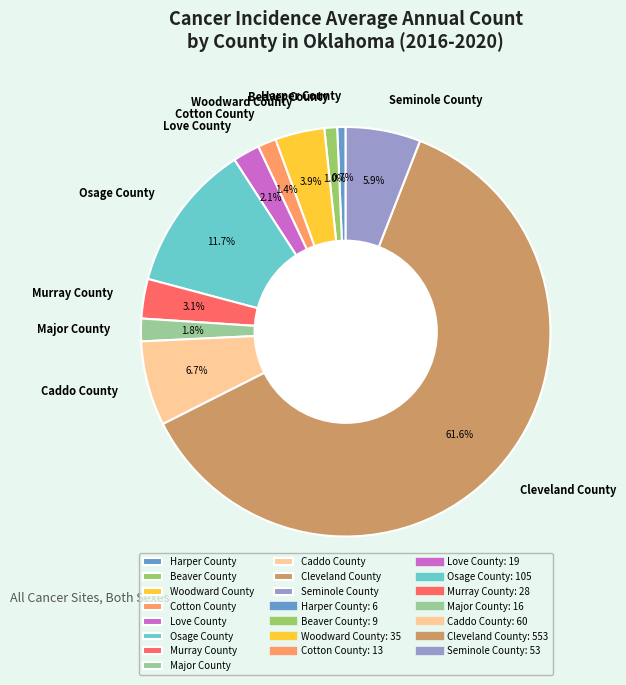

Which category accounts for the majority?

Cleveland County